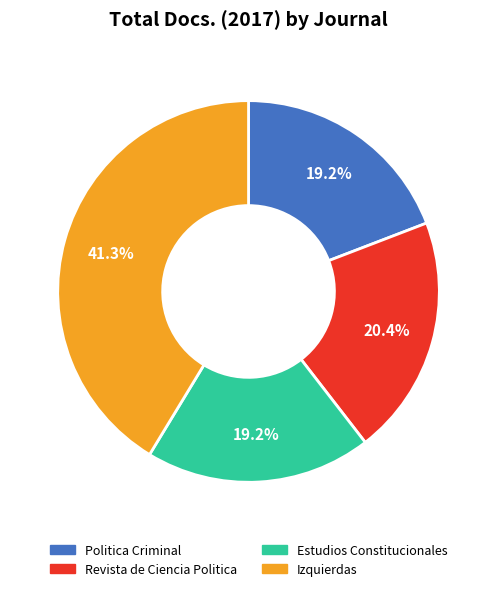

How many segments does this pie chart have?

4